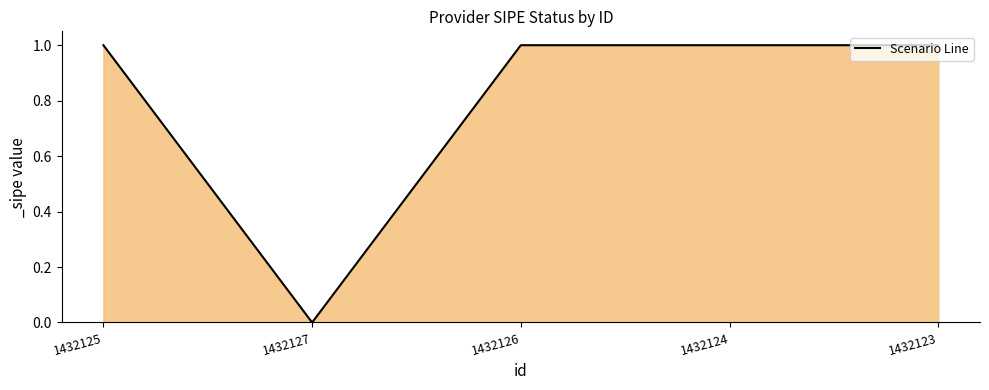

Reading right to left, list all the values displayed in this chart.

1432123=1	1432124=1	1432126=1	1432127=0	1432125=1